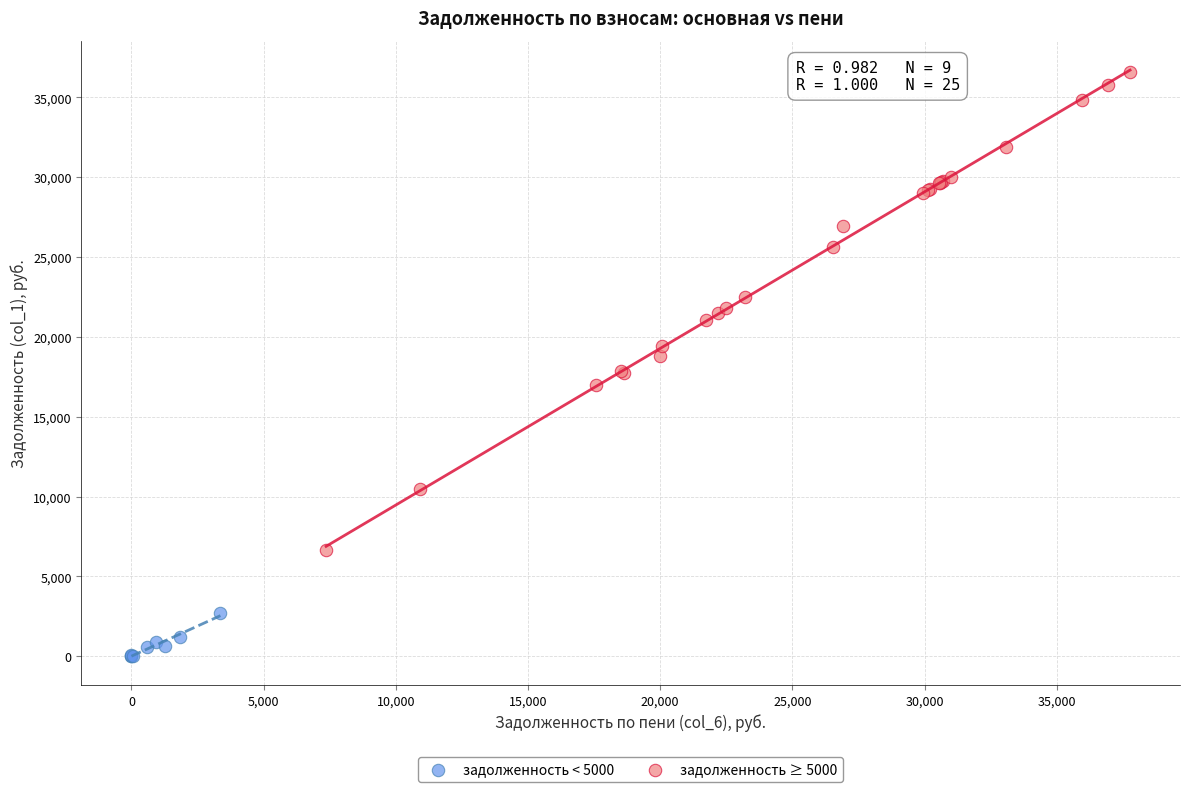

What are all the series names shown in the legend?

задолженность < 5000, задолженность ≥ 5000